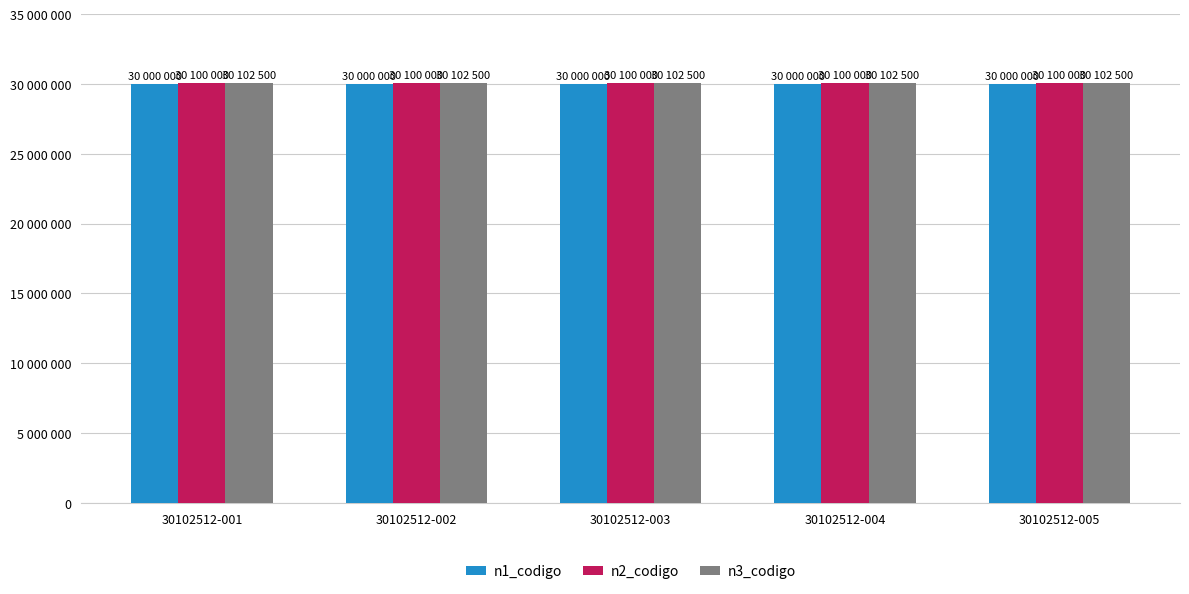

What are all the series names shown in the legend?

n1_codigo, n2_codigo, n3_codigo